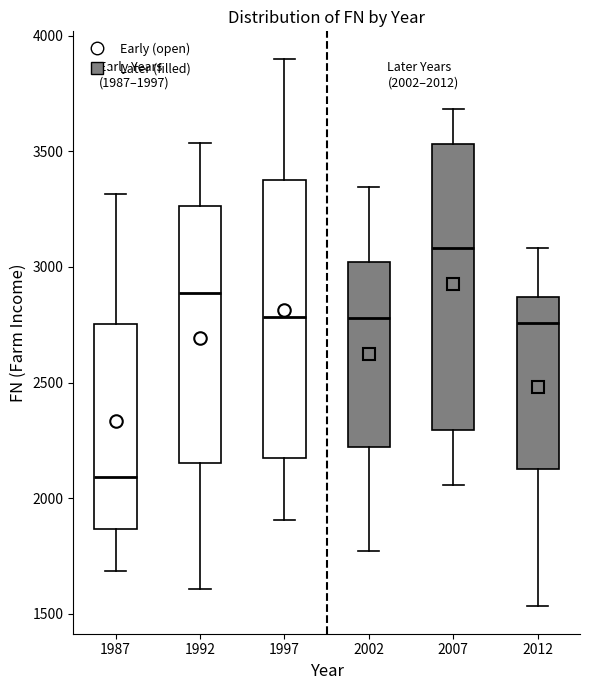

Which box's median line is the lowest?

1987